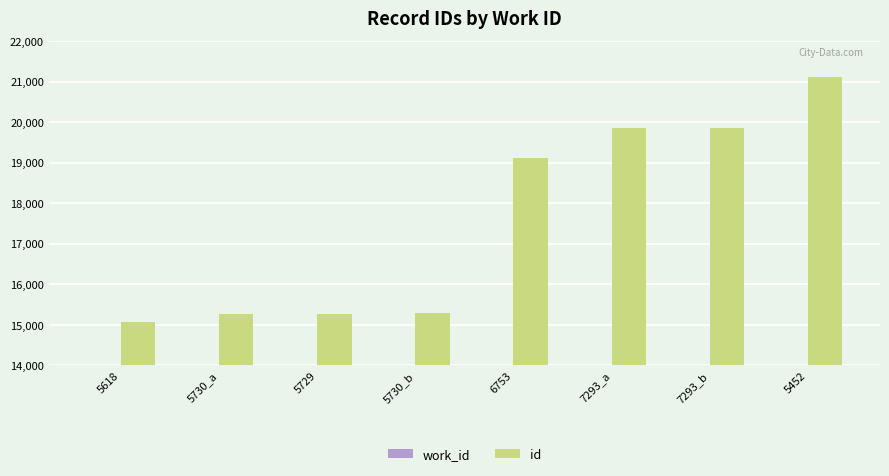

The value of work_id at 5729 is 5729. True or false?

True